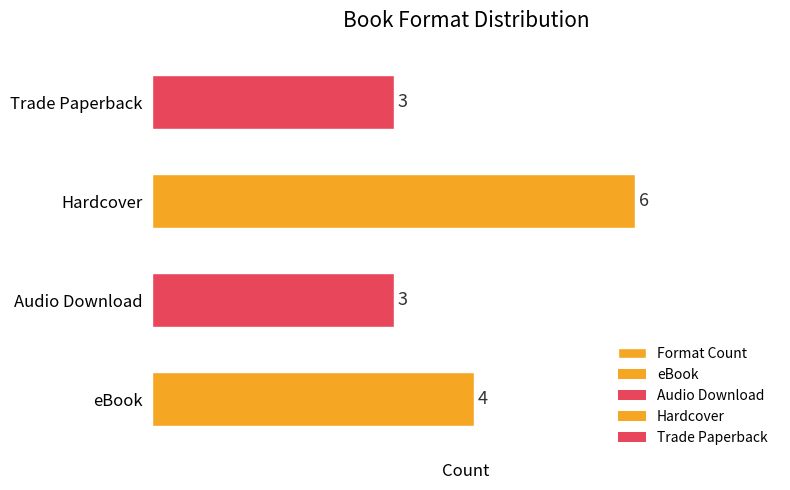

What is the greatest value displayed?

6